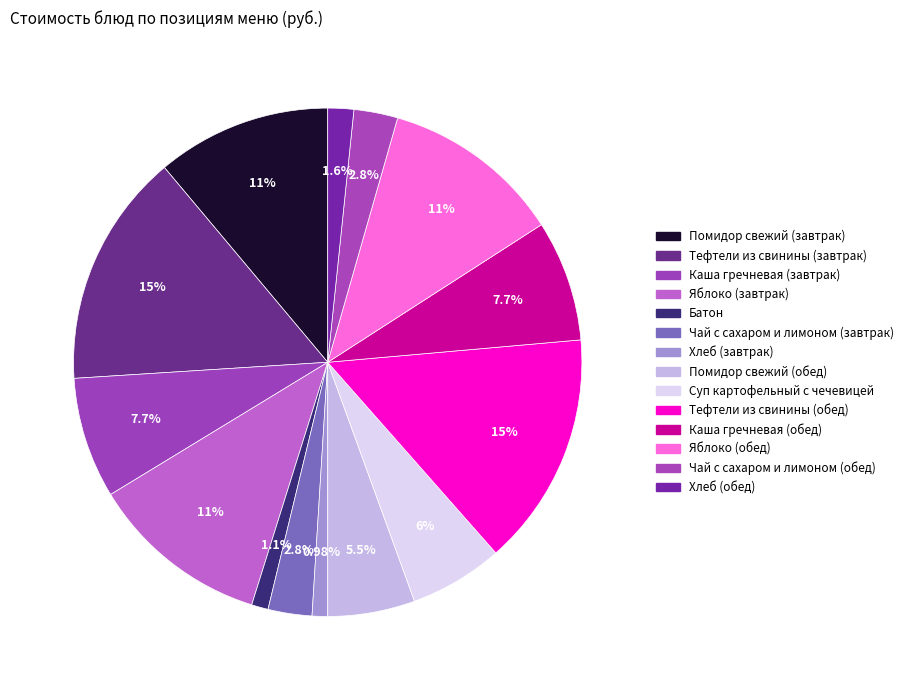

Count the number of slices in the pie.

14